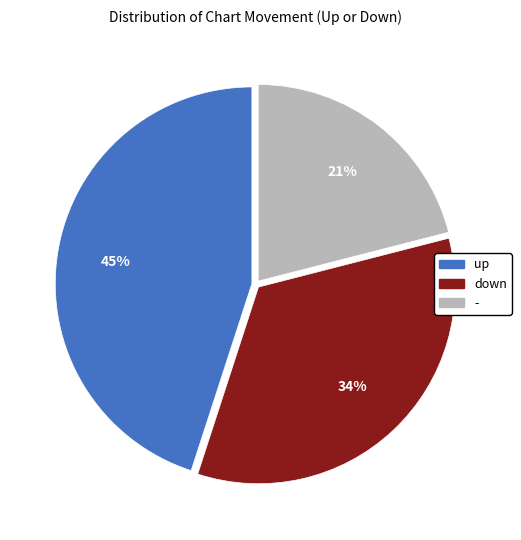

Do up and - together represent more than half of the pie?

Yes